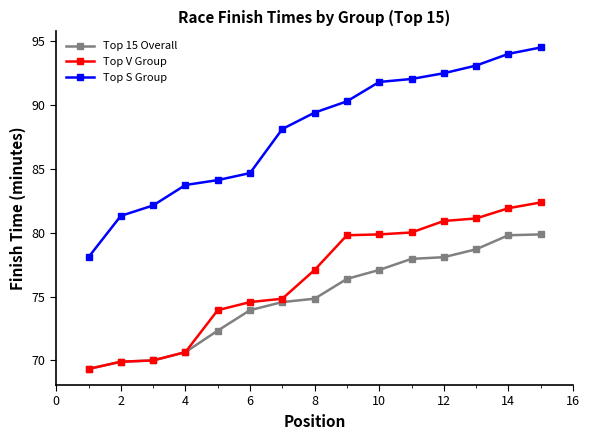

True or false: Top 15 Overall and Top S Group cross at least once.

False